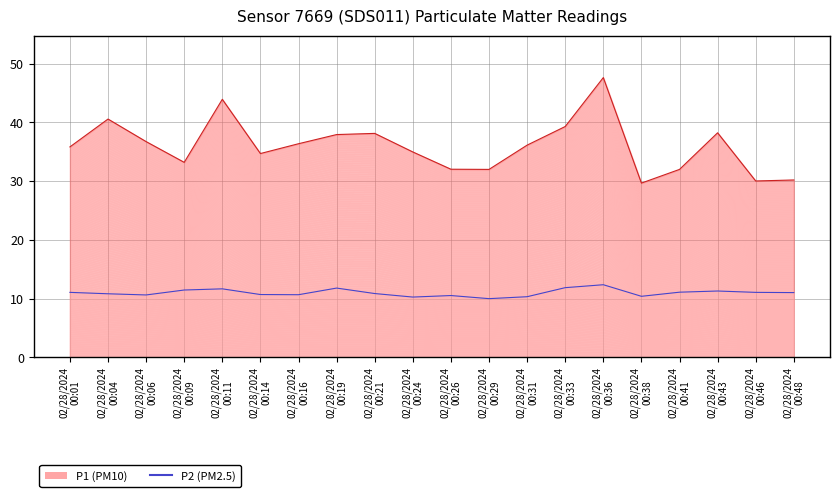

What is the value of the P1 point at the 3rd from the left?

36.7